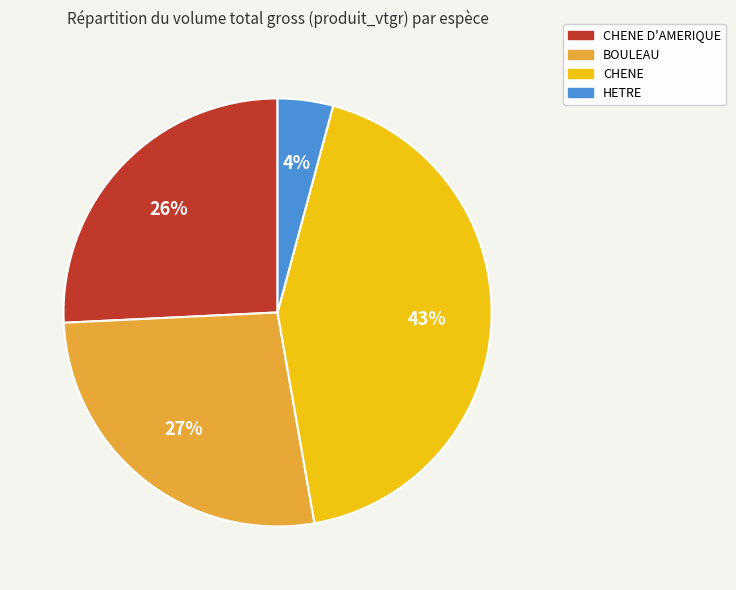

Is there a majority slice in this chart?

No